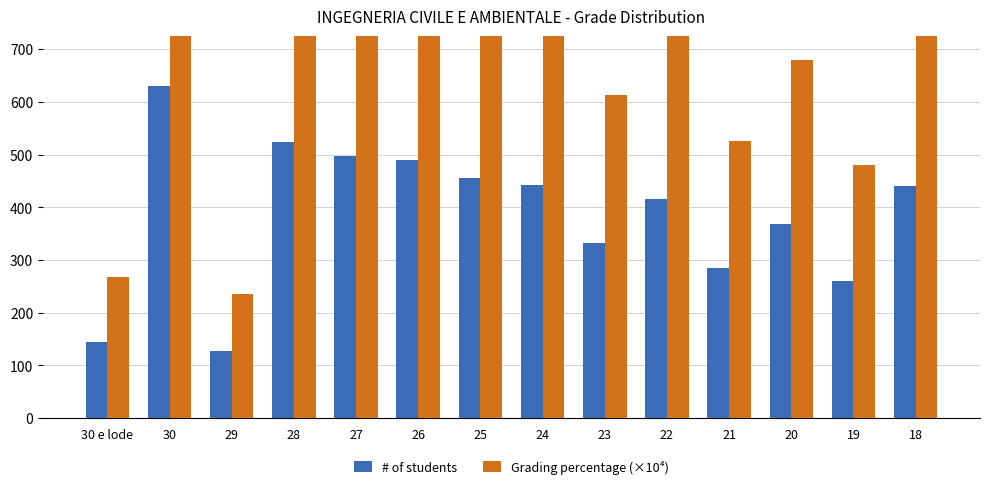

Count the number of data series in this chart.

2